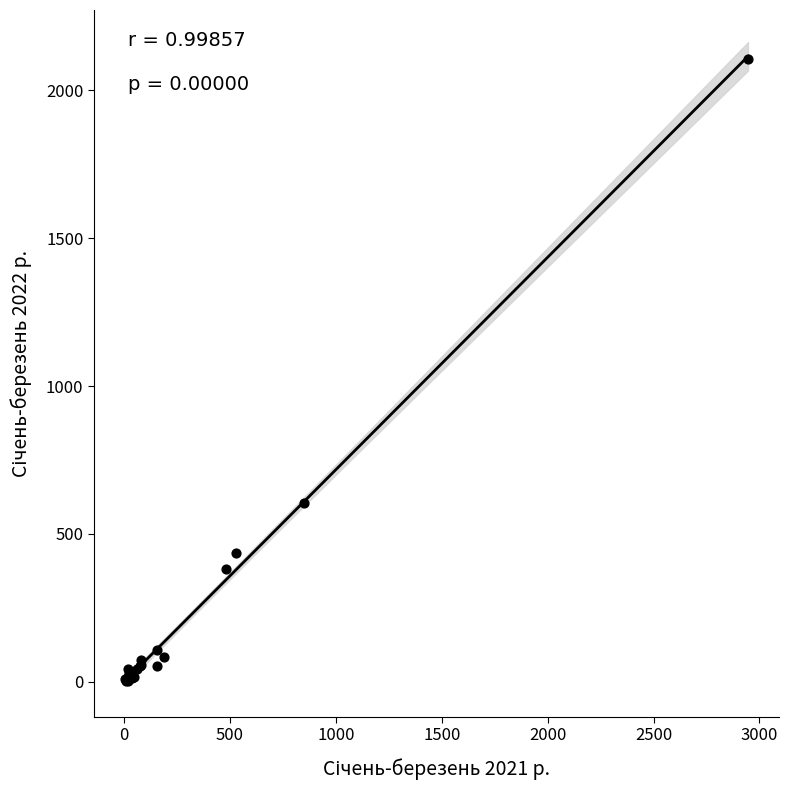

What Y value in the scatter plot is closest to 1054?

605